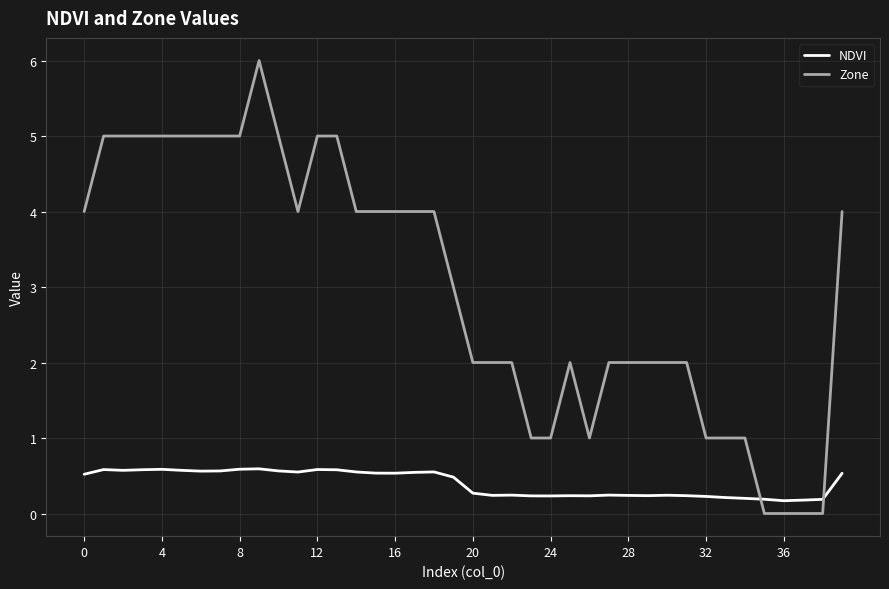

Count the NDVI values in the range 0 to 1.

40